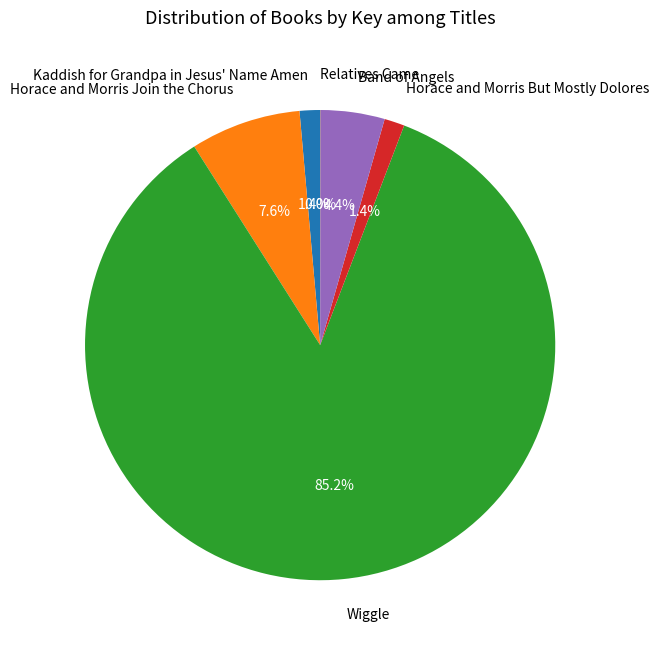

Between Wiggle and Horace and Morris Join the Chorus, which is larger?

Wiggle